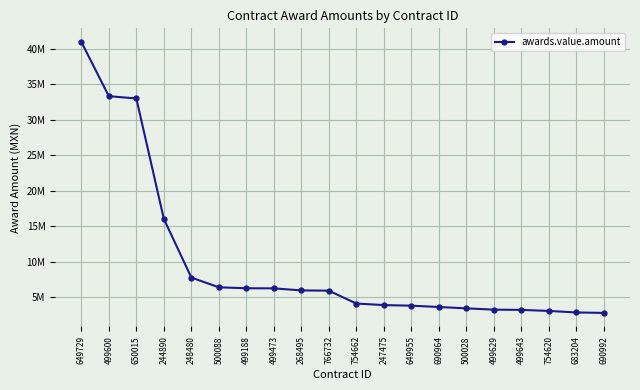

Reading left to right, extract all data points from this chart.

41003991.9	33354113.8	33032958.1	16066100.0	7799291.6	6422666.5	6290402.8	6275862.1	5985746.8	5950000.0	4135167.2	3919634.3	3833250.0	3649146.0	3459038.1	3273556.1	3241374.3	3092884.3	2880000.0	2814520.1